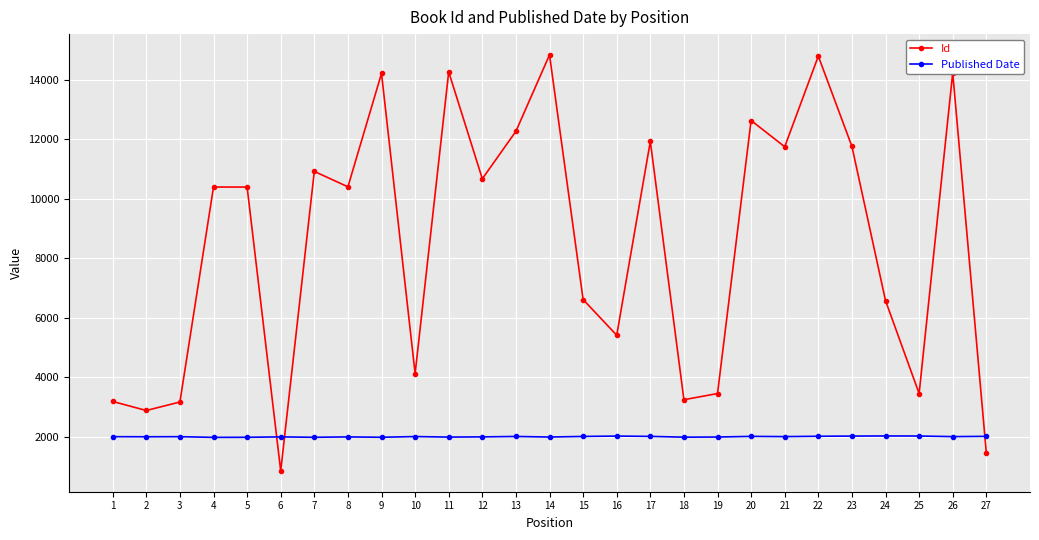

What is the approximate value of Id at 16?

5409